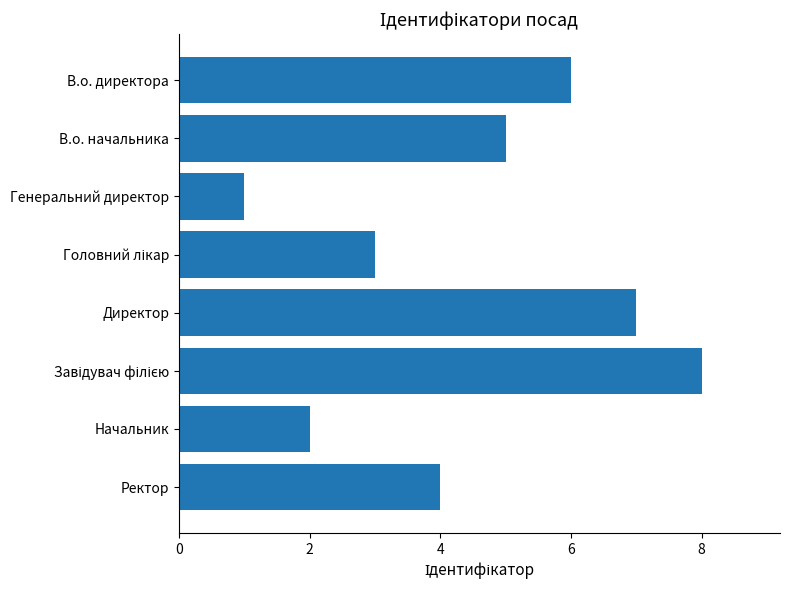

What is the difference between the second highest and minimum values?

6